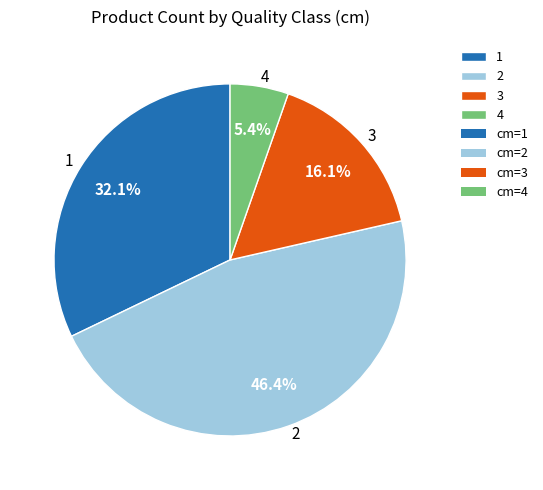

What is the total percentage of 3 and 1?

48.2%